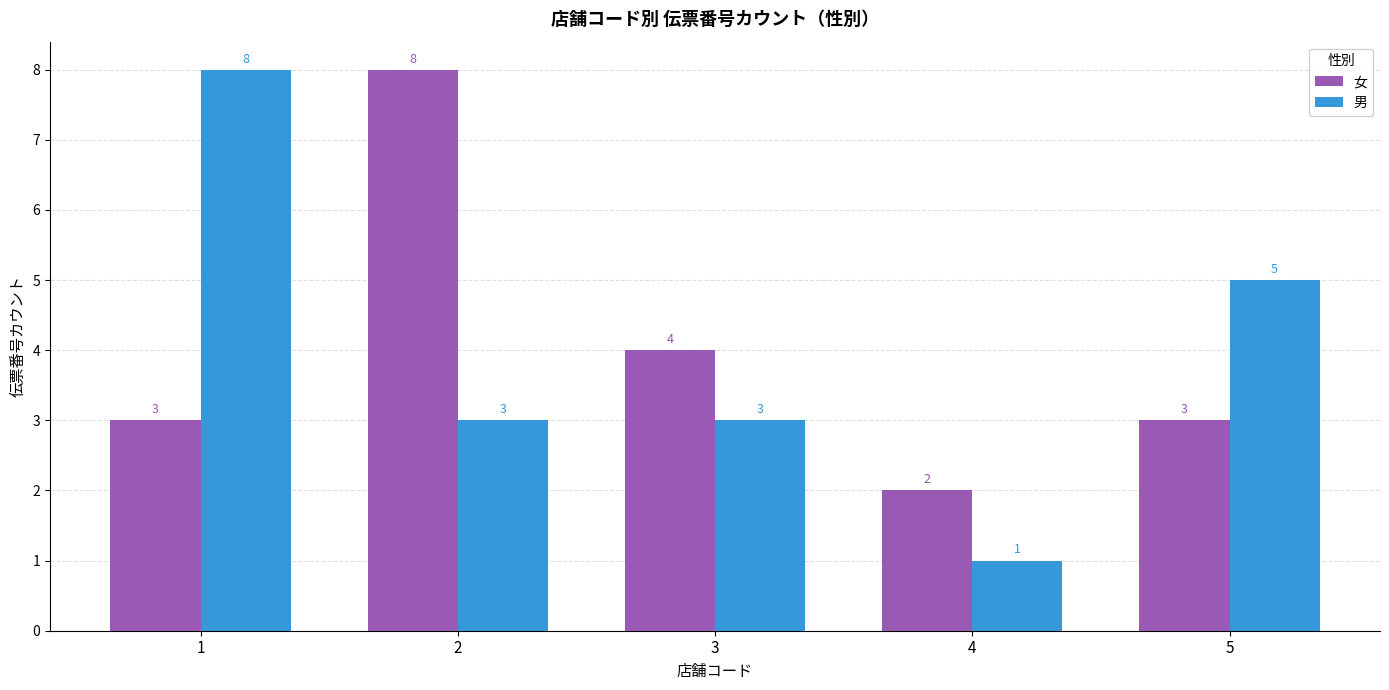

Reading left to right, what are all the values shown in this chart?

女: 3	8	4	2	3
男: 8	3	3	1	5